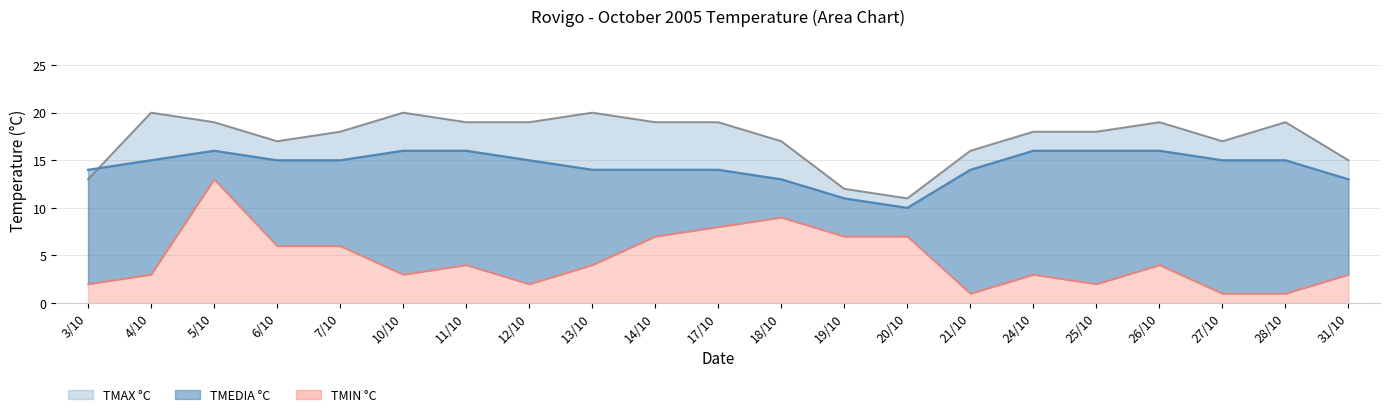

At how many categories does at least one series exceed 2?

21